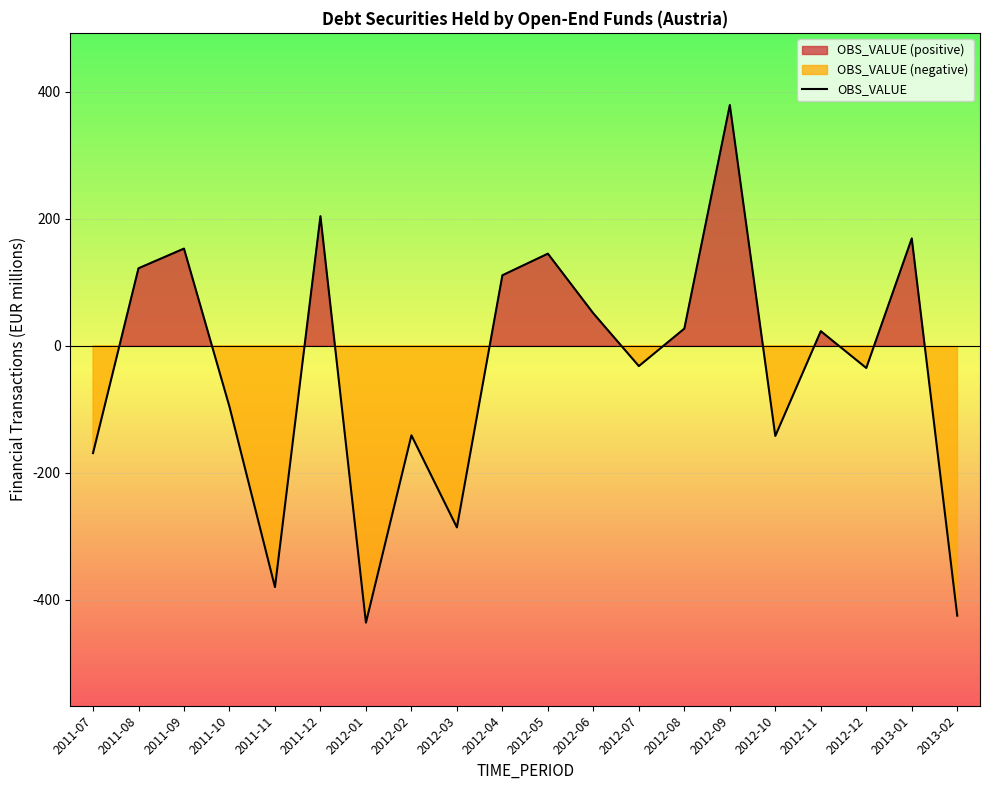

What is the minimum value shown in the chart?

-436